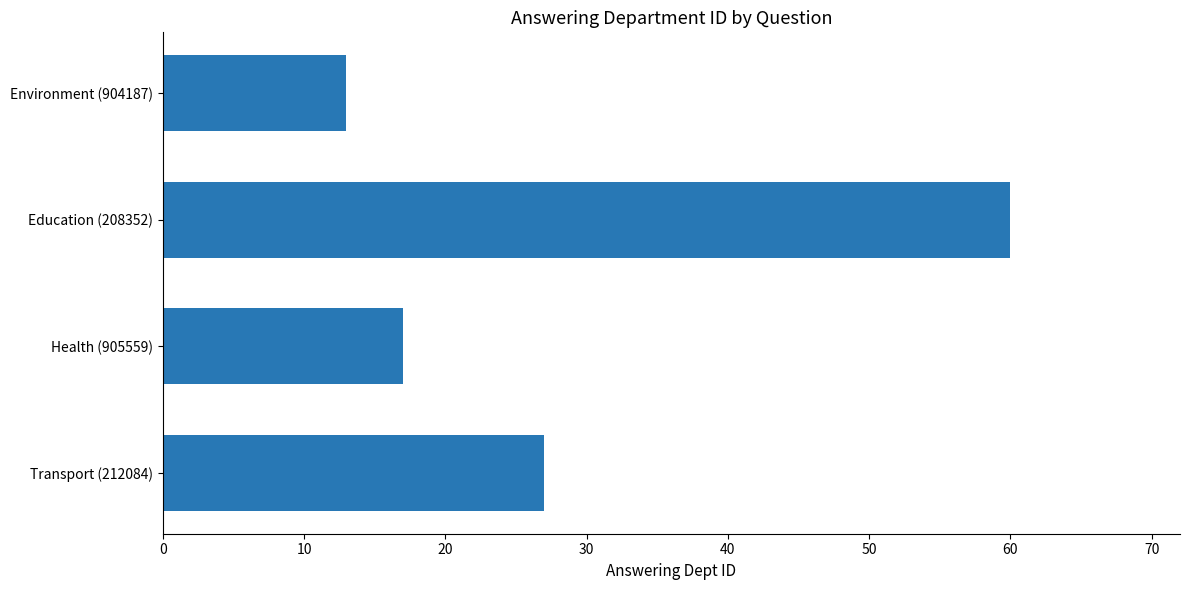

Approximately how many times larger is the value at Education (208352) compared to Health (905559)?

3.5